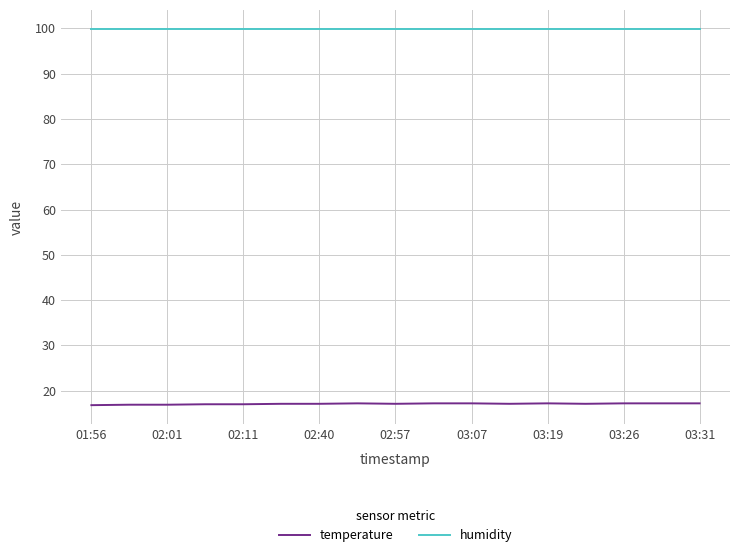

What is the minimum value for humidity?

99.9